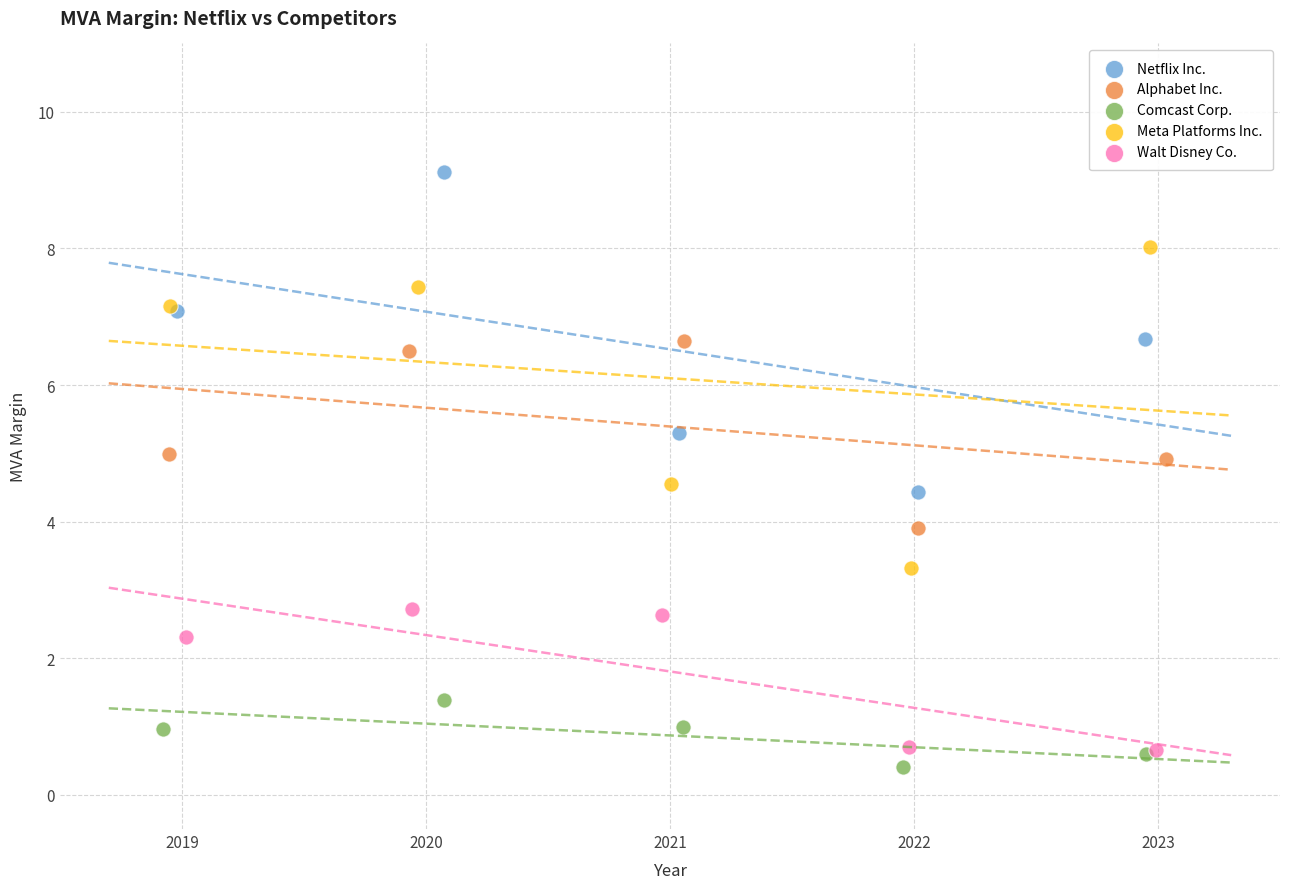

Which series reaches the minimum Y coordinate?

Comcast Corp.